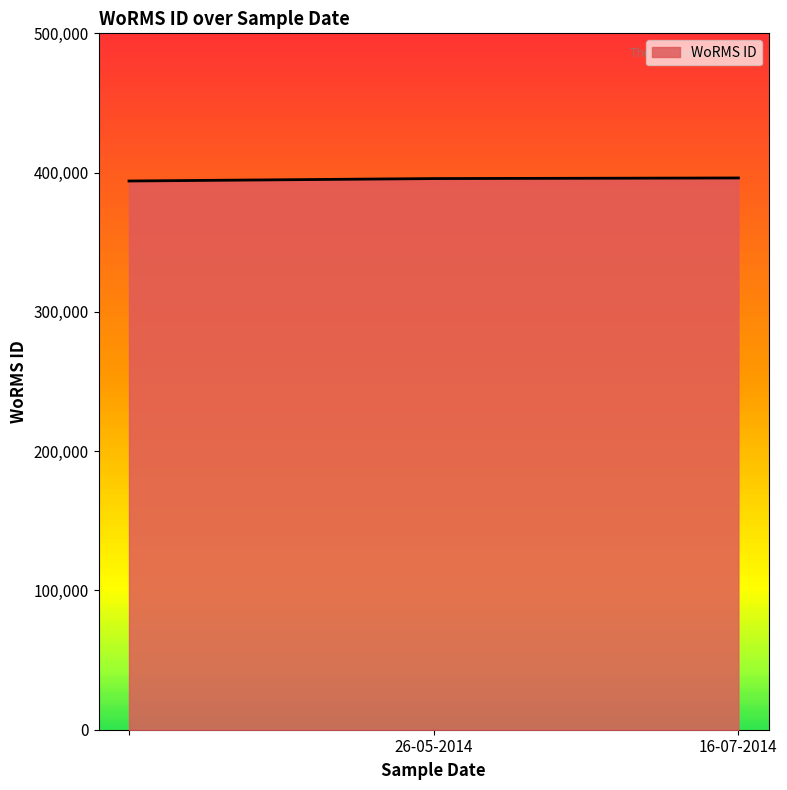

What is the average value?

395283